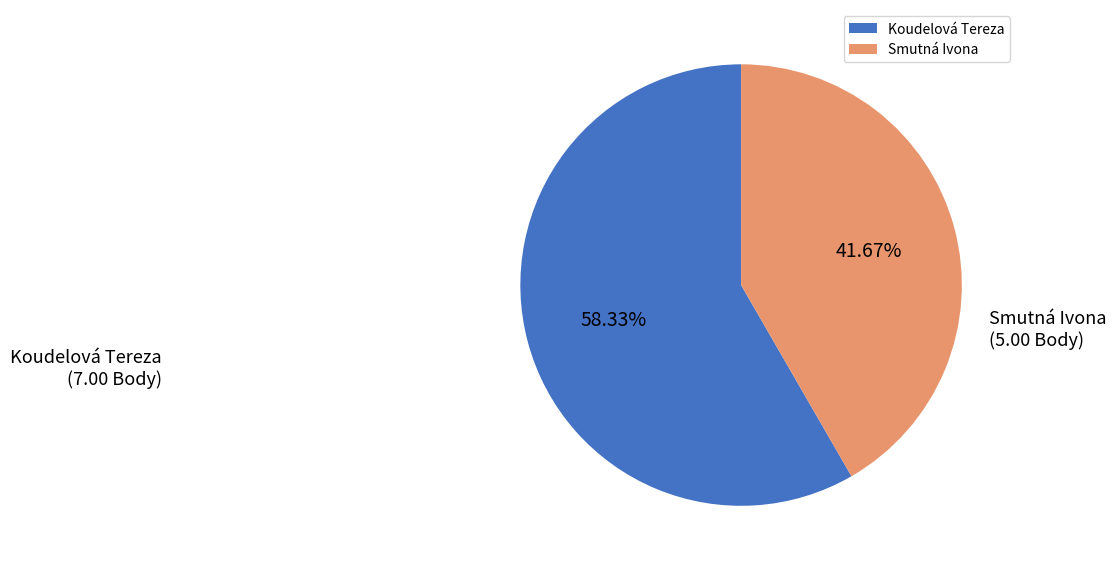

How many segments does this pie chart have?

2